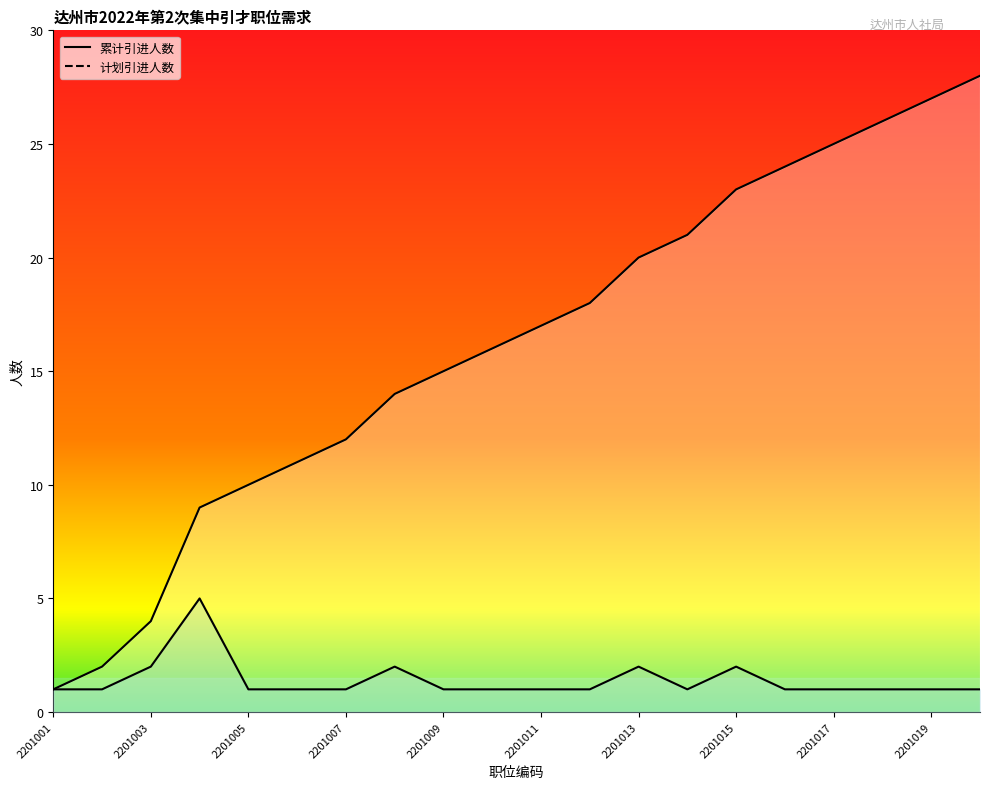

Between 2201004 and 2201019, which series saw the biggest shift?

累计引进人数